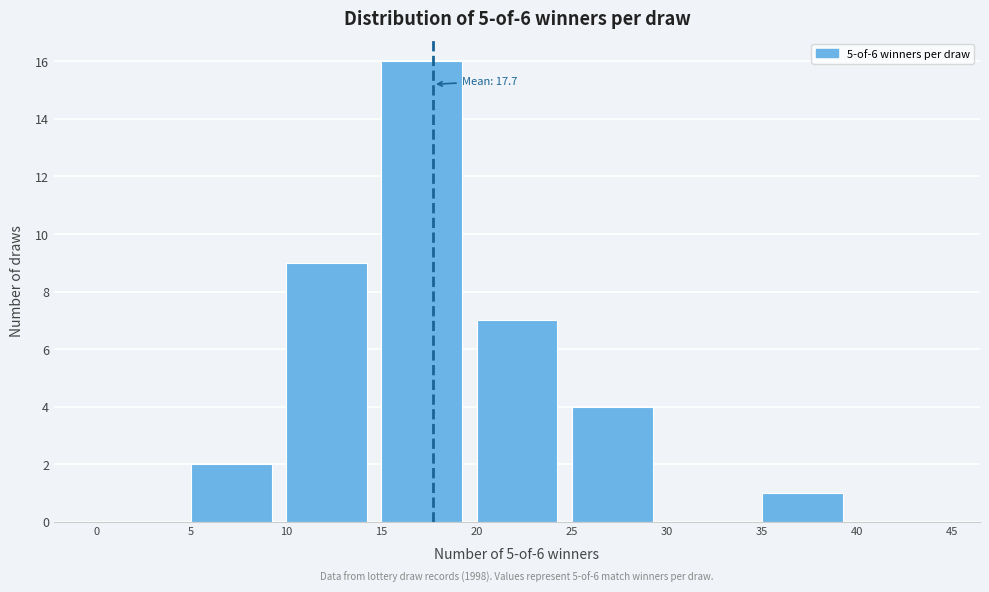

Over which range of the x-axis is the bar tallest?

15 to 20